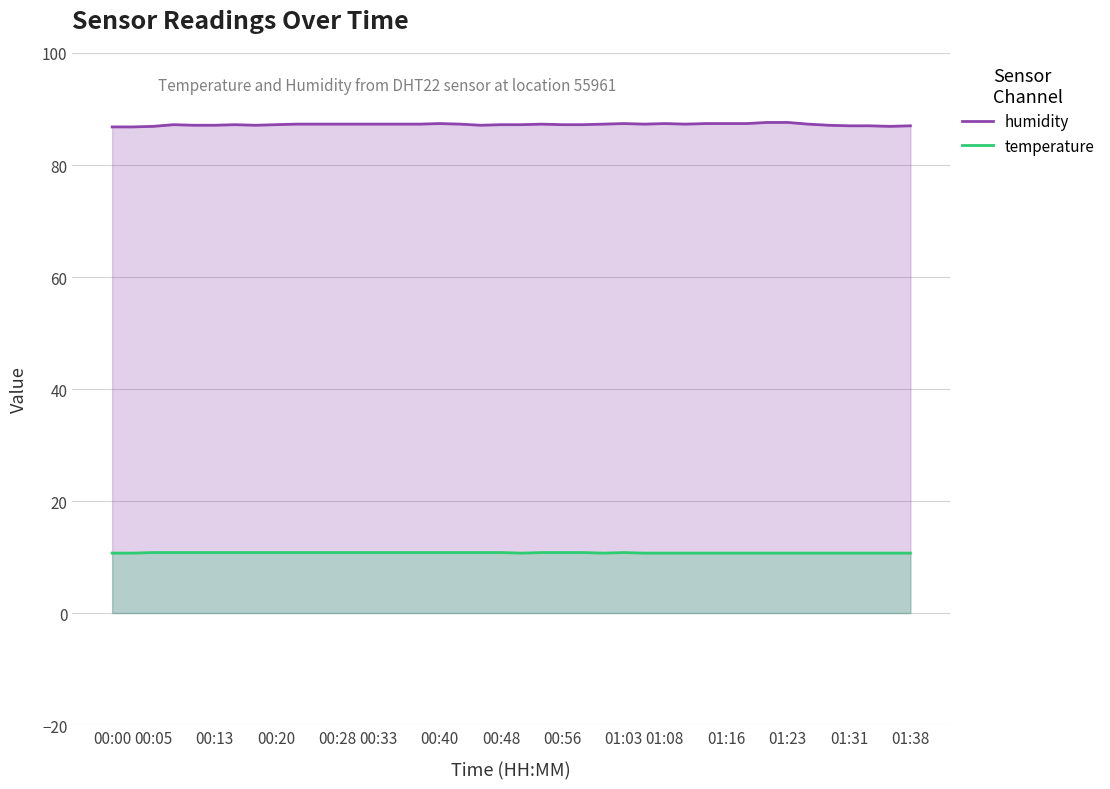

Which series has the largest range (max minus min)?

humidity